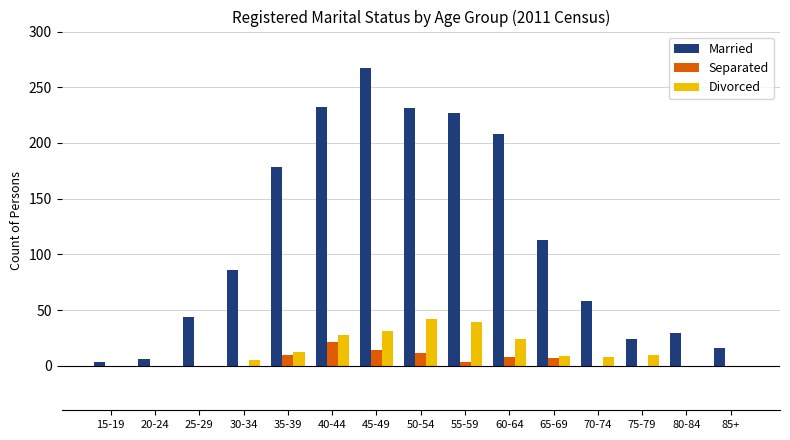

What is the maximum value shown in the chart?

267